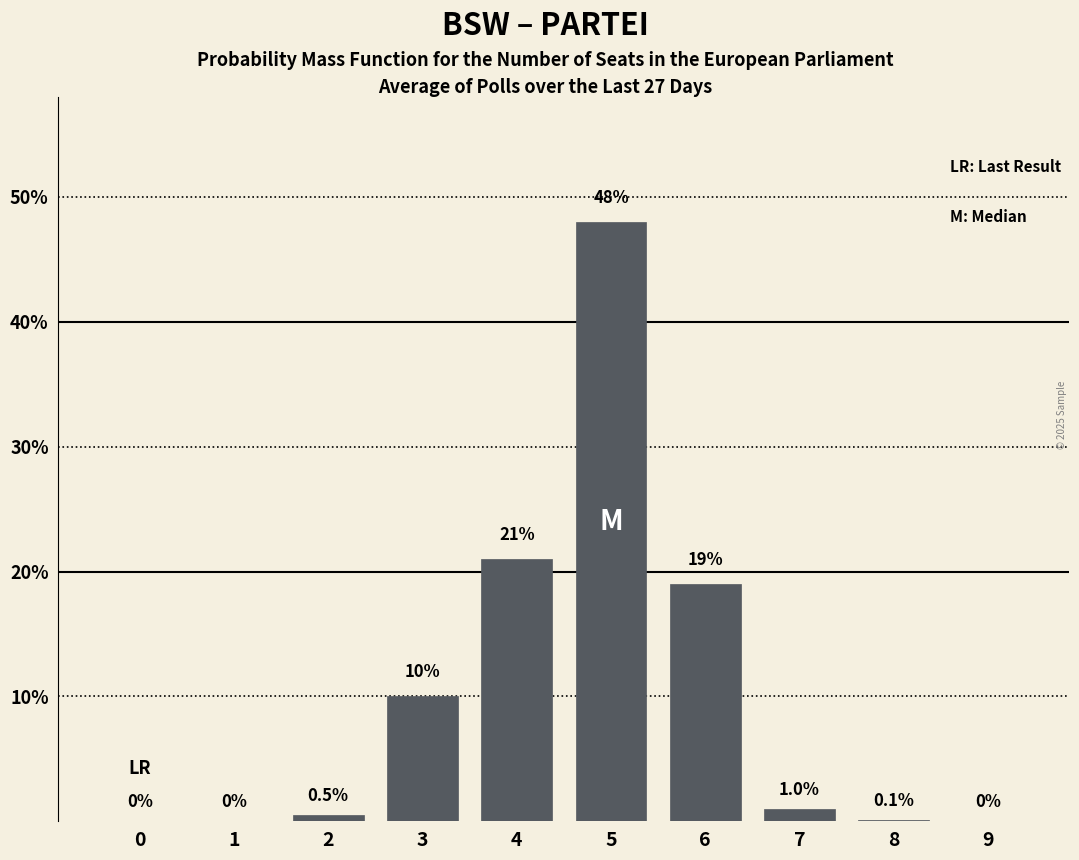

Reading left to right, transcribe all the data shown in this chart.

0=0.0	1=0.0	2=0.5	3=10.0	4=21.0	5=48.0	6=19.0	7=1.0	8=0.1	9=0.0